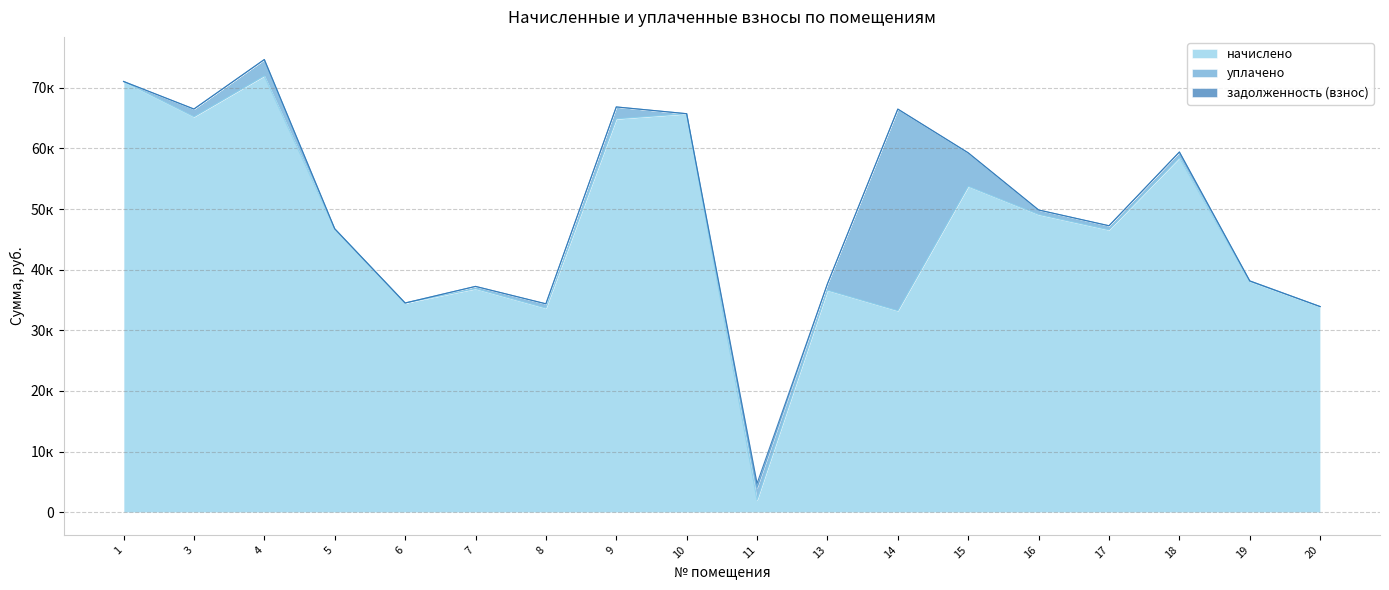

Read the уплачено value at 9.

1957.8